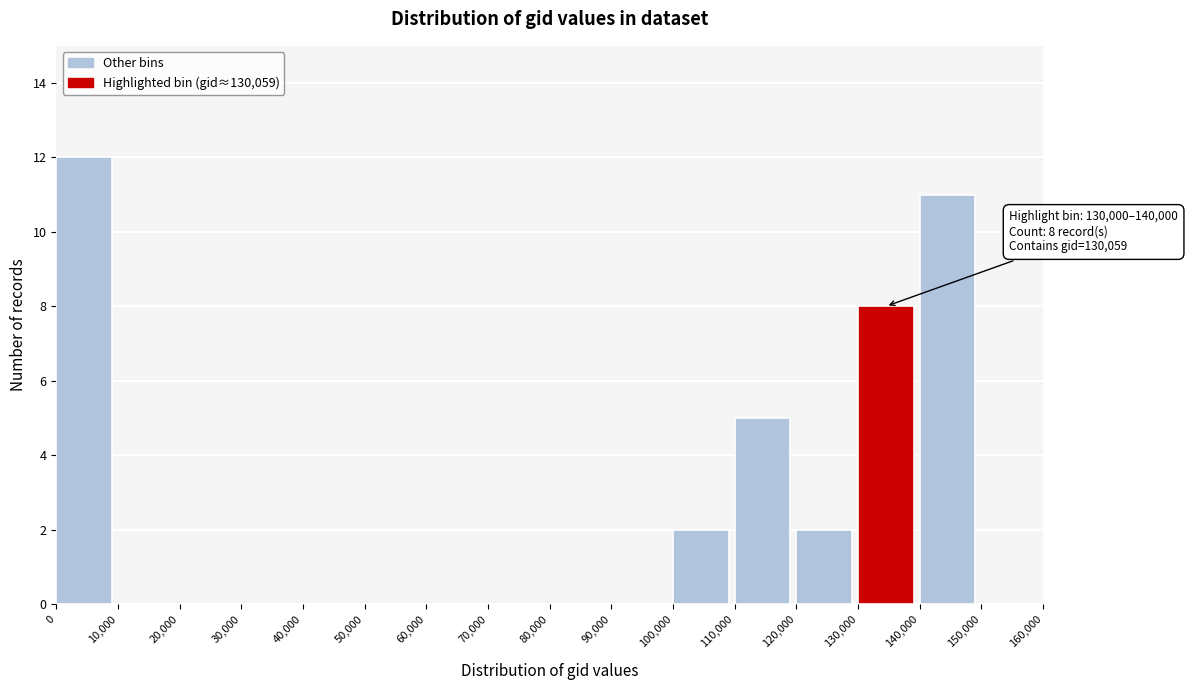

Which range on the x-axis has the tallest bar?

0 to 10,000